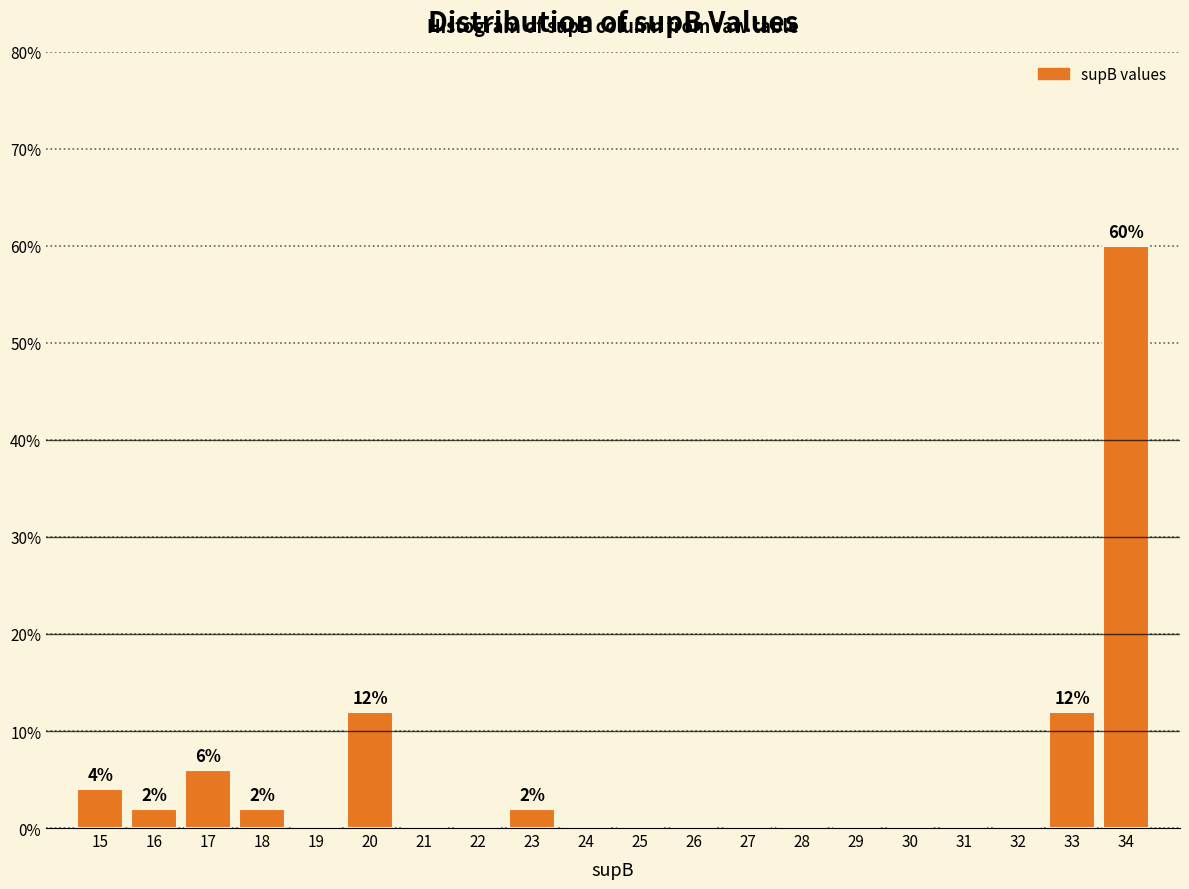

Reading left to right, what are all the values shown in this chart?

15=4	16=2	17=6	18=2	19=0	20=12	21=0	22=0	23=2	24=0	25=0	26=0	27=0	28=0	29=0	30=0	31=0	32=0	33=12	34=60